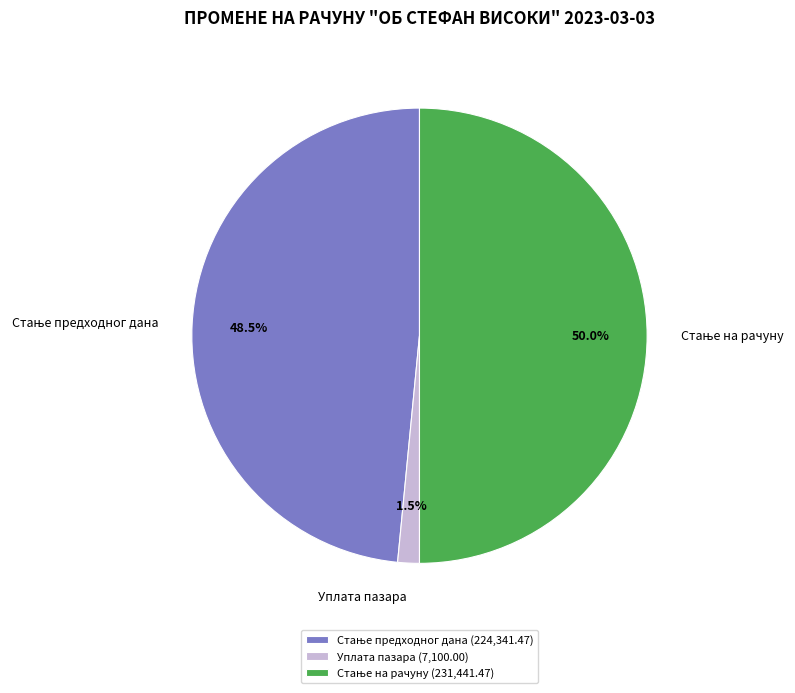

Does Уплата пазара account for over 50% of the chart?

No